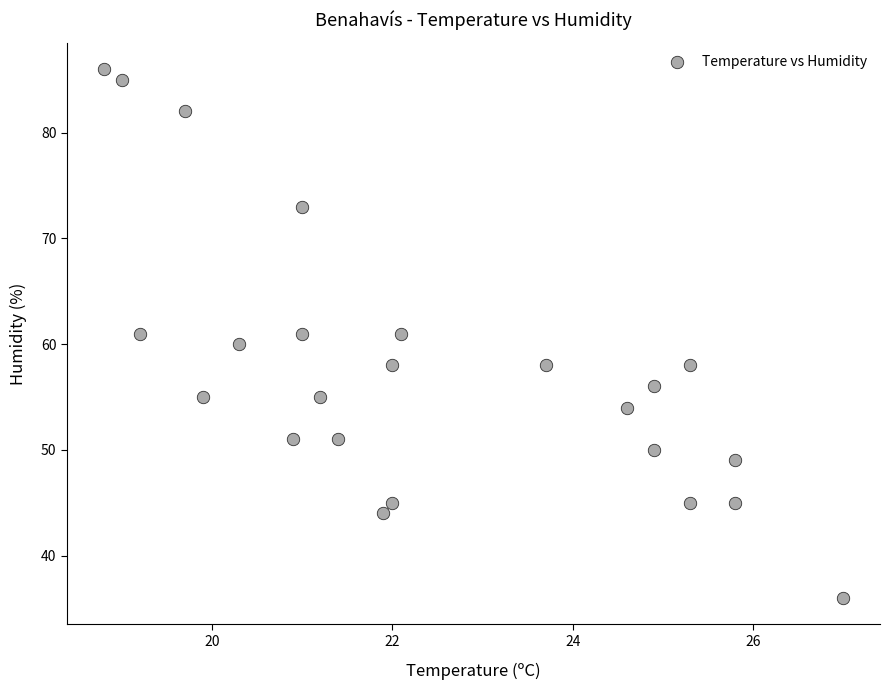

What is the range of Y values (max minus min)?

50